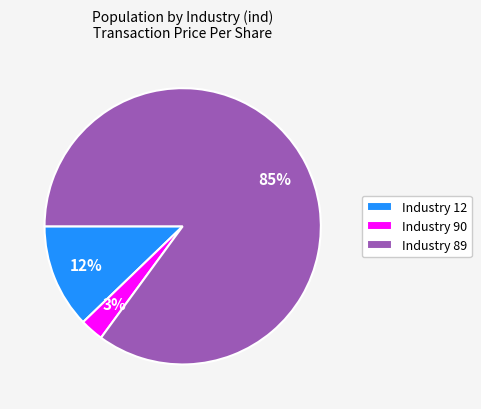

Rank the categories by value from lowest to highest.

Industry 90, Industry 12, Industry 89